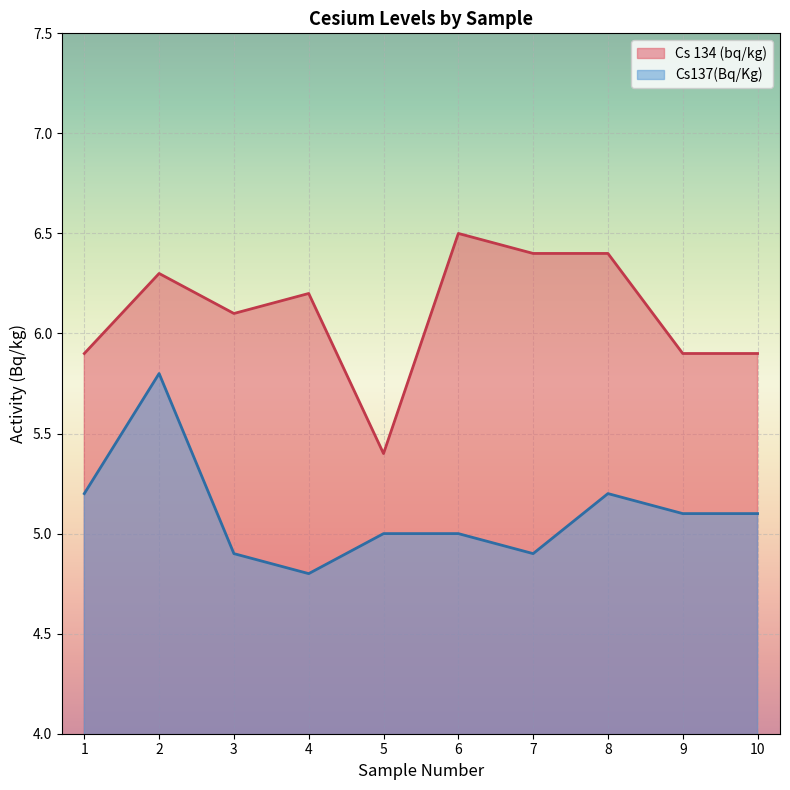

True or false: Cs 134 (bq/kg) and Cs137(Bq/Kg) intersect in this chart.

False